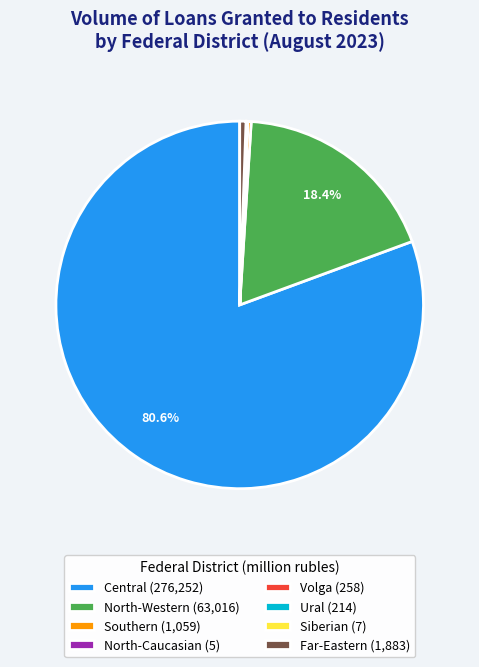

What is the largest slice in the pie chart?

Central (276,252)